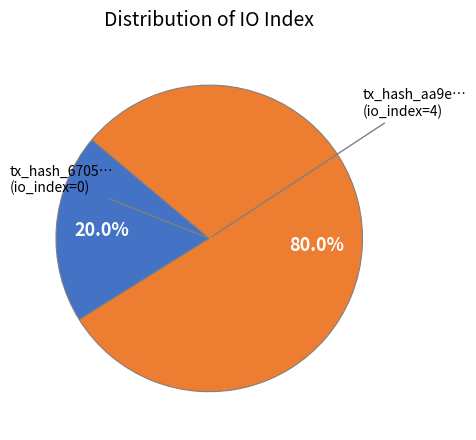

Is there any slice that represents more than half of the pie?

Yes